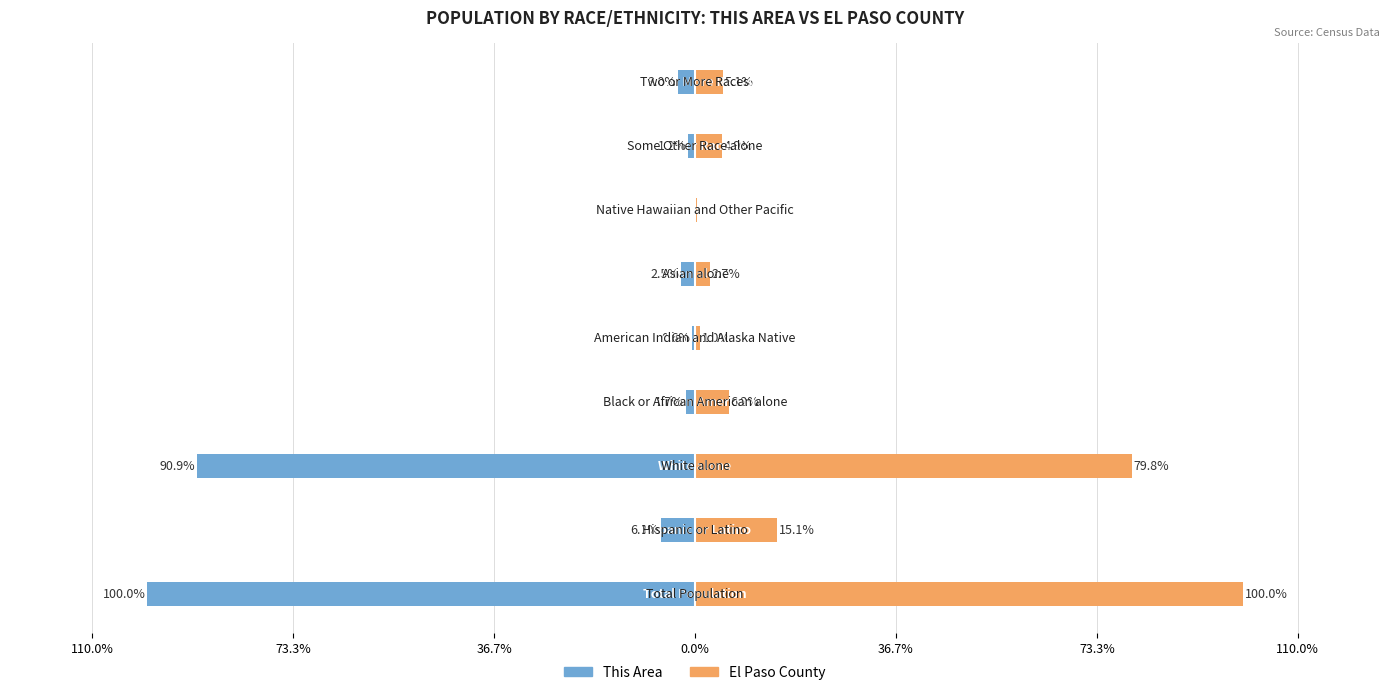

Count the number of data series in this chart.

2